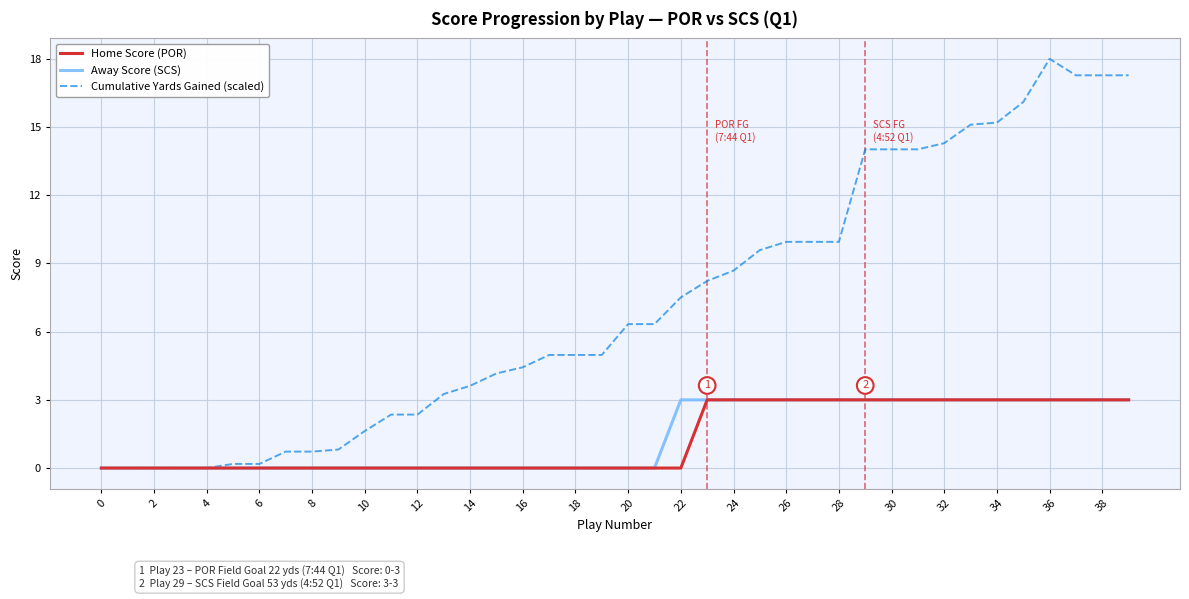

Which series has the largest total across all categories?

Cumulative Yards Gained (scaled)